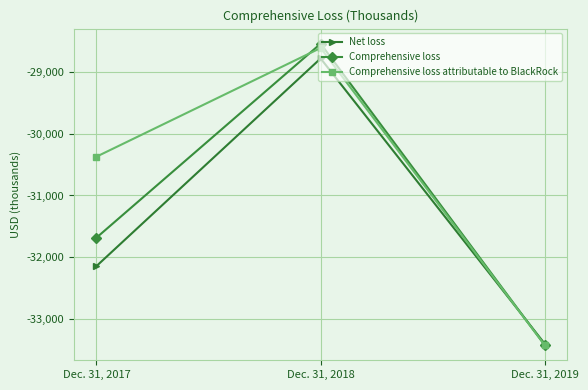

Reading left to right, what are all the values shown in this chart?

Net loss: Dec. 31, 2017=-32146	Dec. 31, 2018=-28776	Dec. 31, 2019=-33408
Comprehensive loss: Dec. 31, 2017=-31685	Dec. 31, 2018=-28536	Dec. 31, 2019=-33430
Comprehensive loss attributable to BlackRock: Dec. 31, 2017=-30370	Dec. 31, 2018=-28606	Dec. 31, 2019=-33430